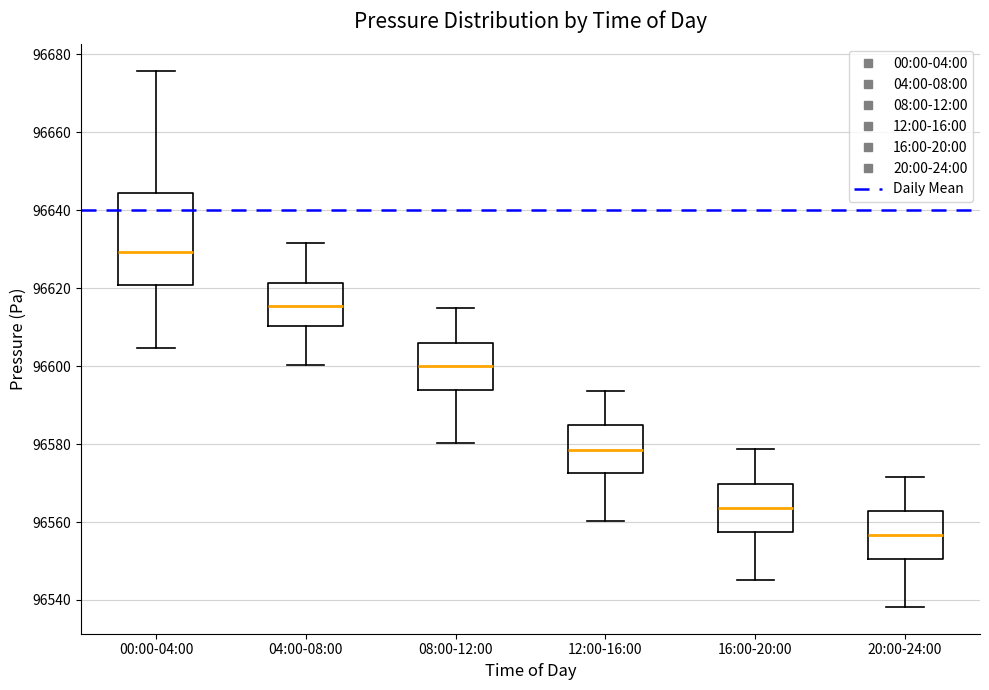

Where is the upper edge of the box for 16:00-20:00 on the y-axis? The values are not printed on the chart, so give them approximately, as read against the axis.

96570